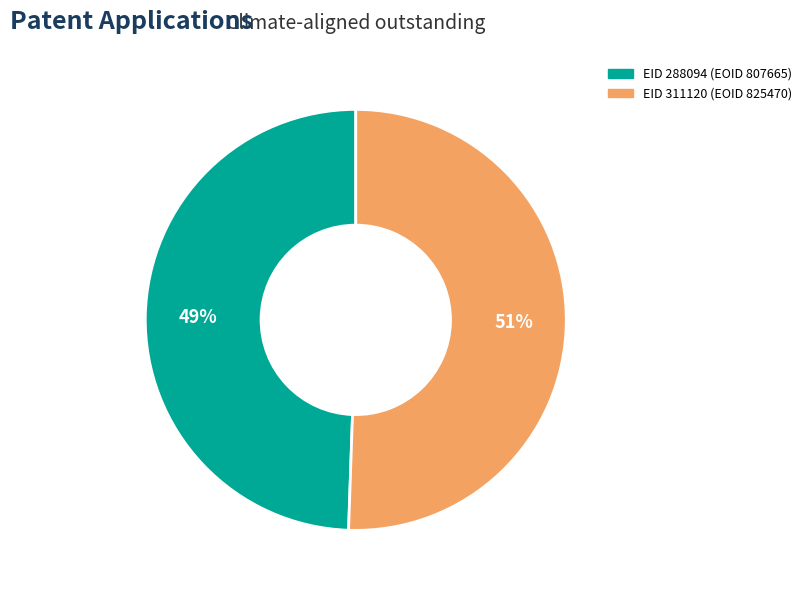

Which has a higher value, EID 288094 (EOID 807665) or EID 311120 (EOID 825470)?

EID 311120 (EOID 825470)